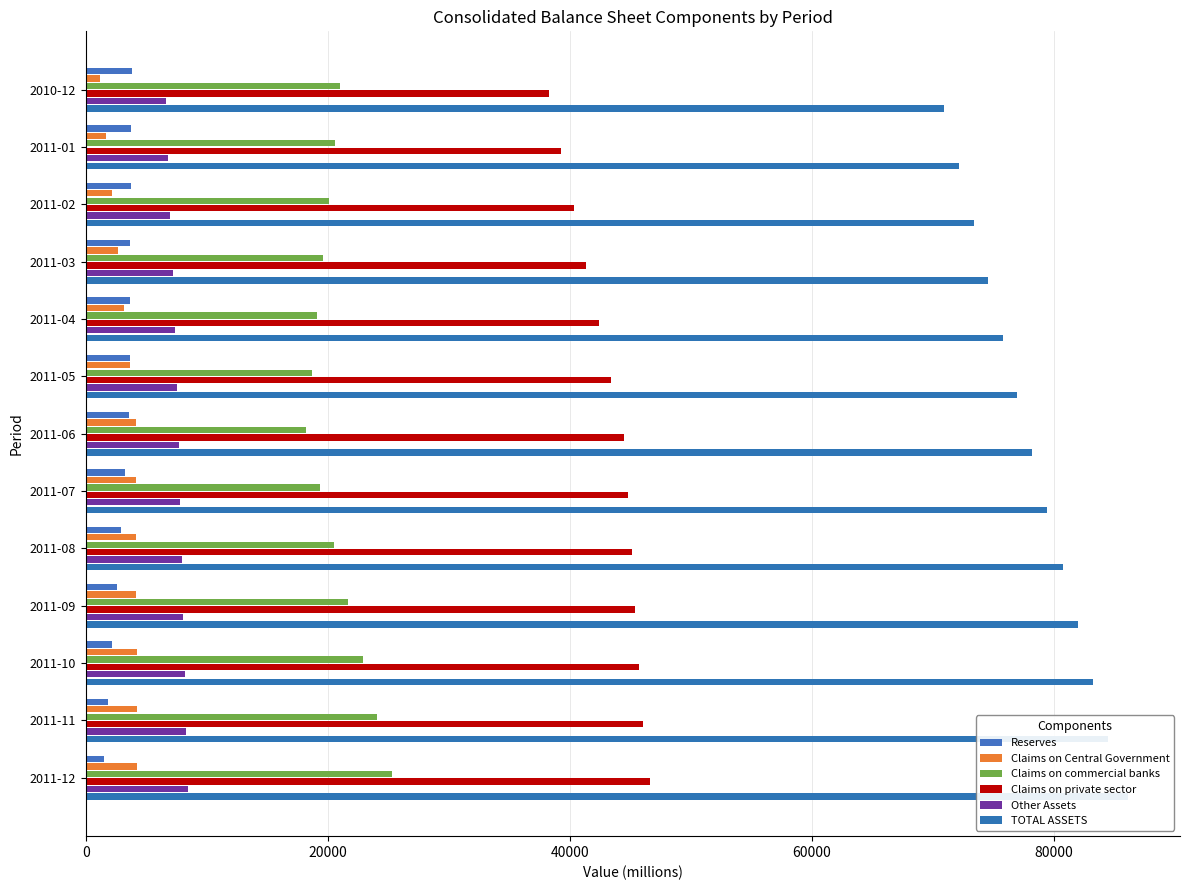

What position from the left is 2011-02?

3